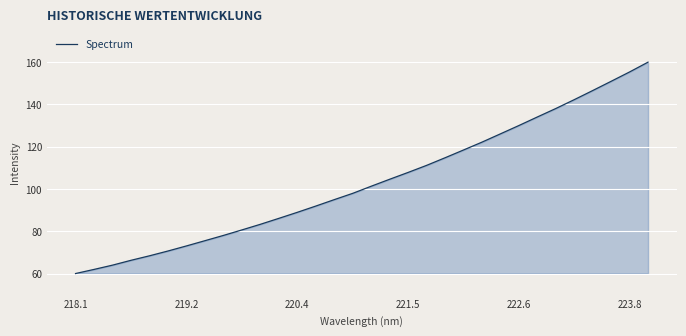

What is the difference between the maximum and minimum values?

100.0